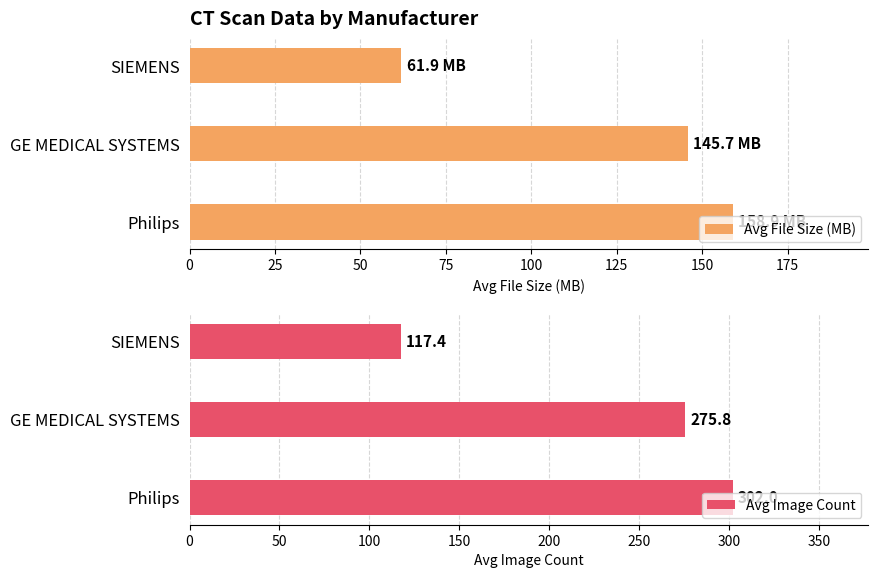

Reading right to left, what are all the values shown in this chart?

Avg File Size (MB): 61.9	145.7	158.9
Avg Image Count: 117.4	275.8	302.0